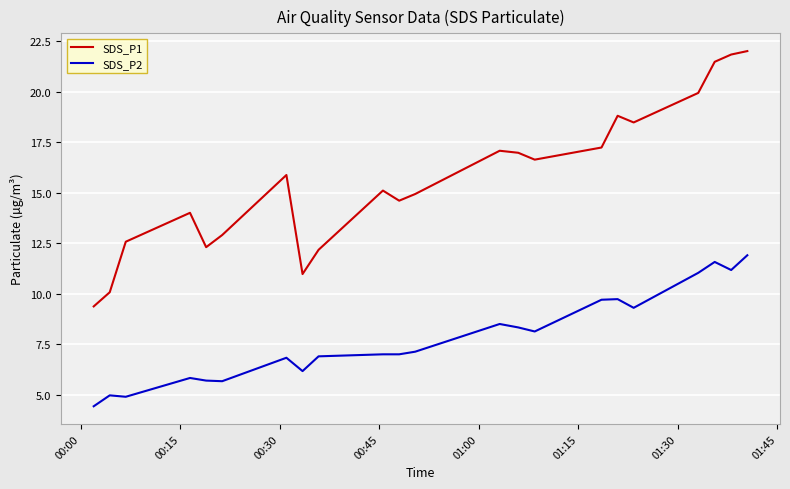

True or false: SDS_P2 and SDS_P1 cross at least once.

False